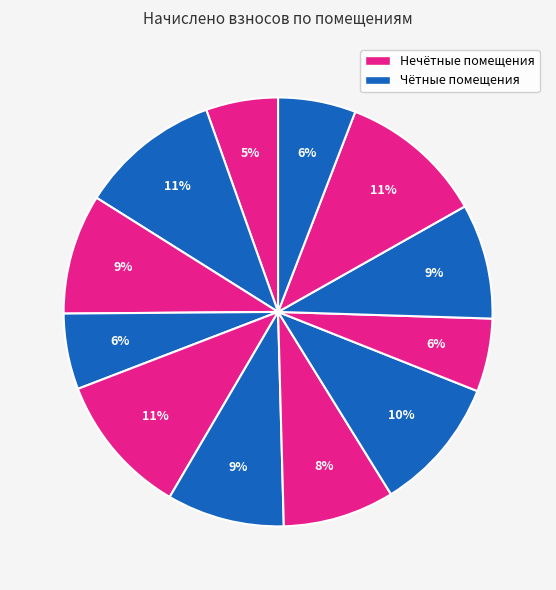

How many slices are in this pie chart?

12